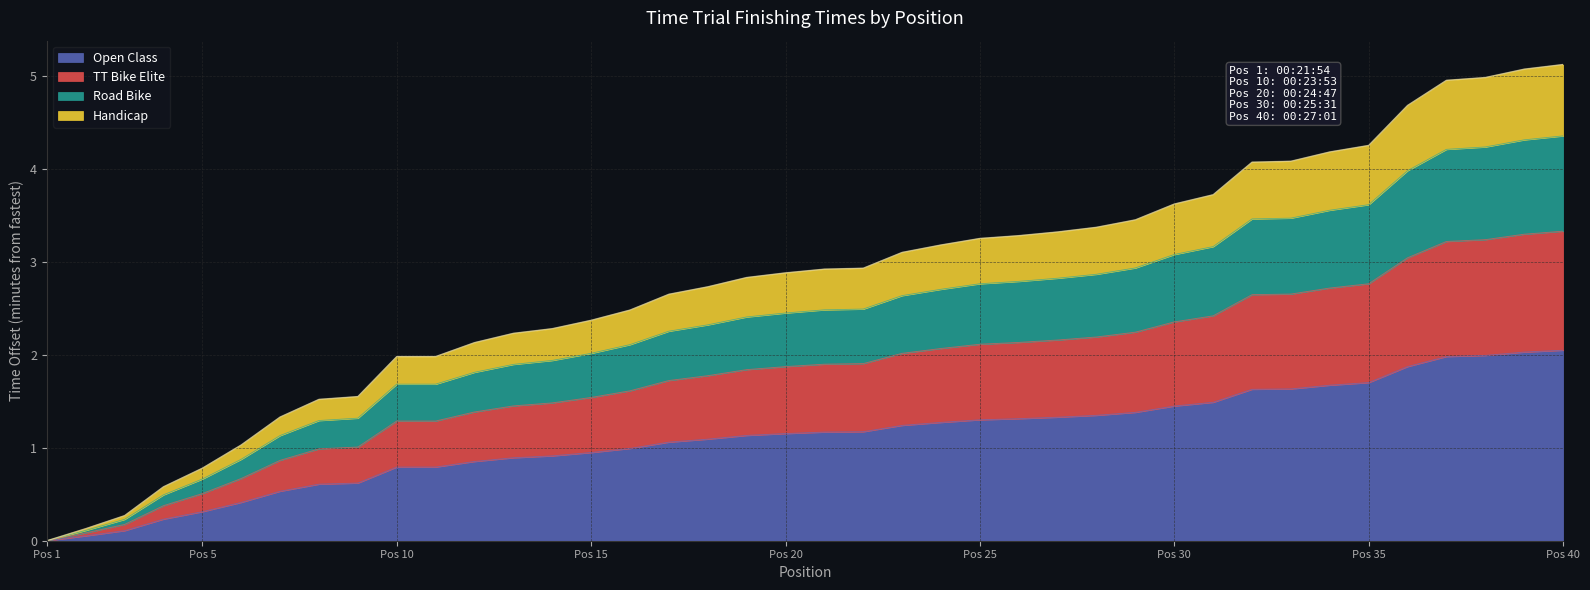

Between 1 and 8, which is larger?

8